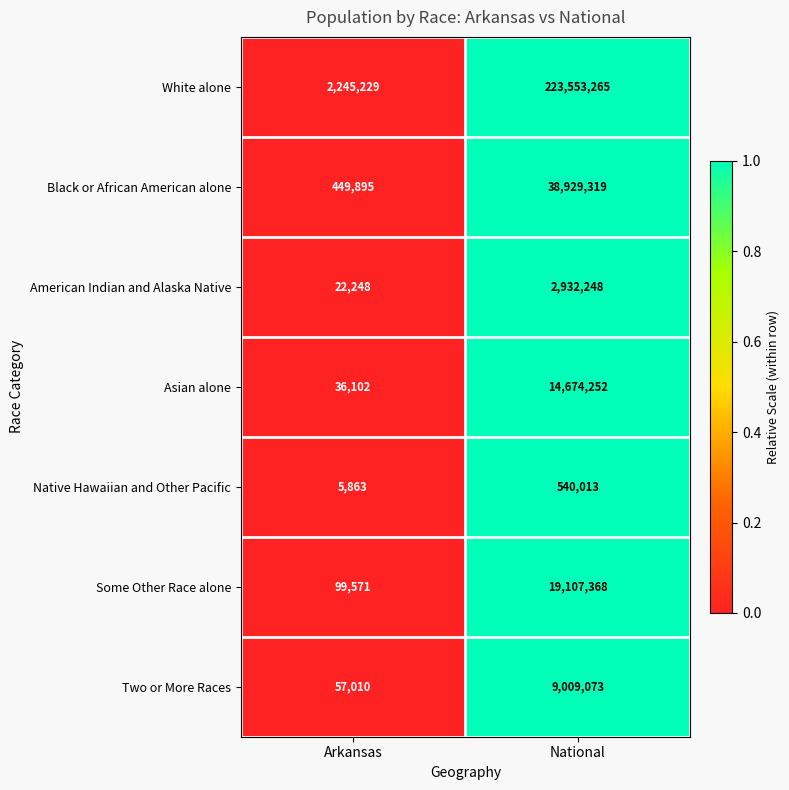

At Arkansas, list the series in order from smallest to largest.

Native Hawaiian and Other Pacific, American Indian and Alaska Native, Asian alone, Two or More Races, Some Other Race alone, Black or African American alone, White alone